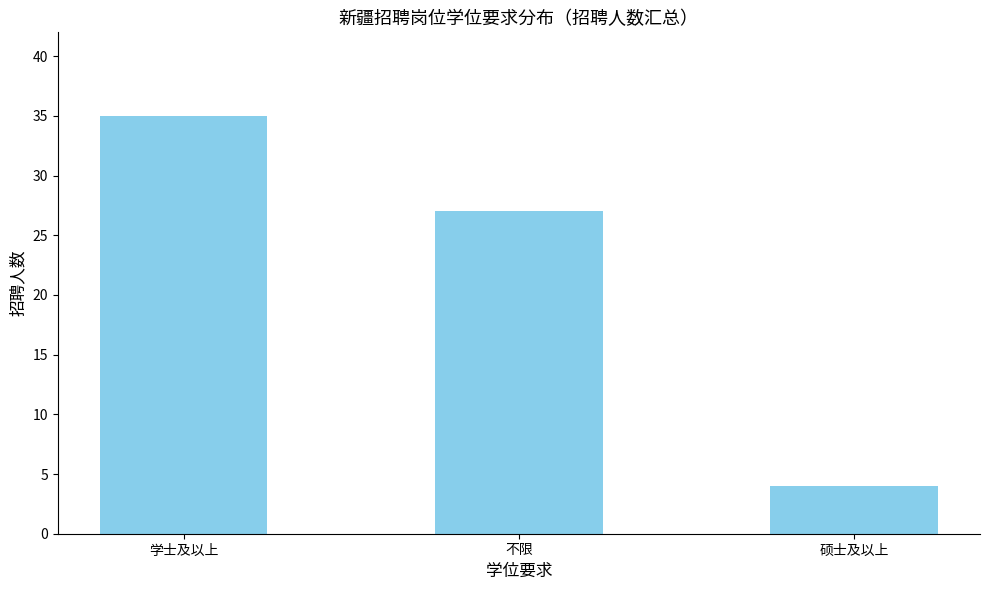

How many categories are shown in the chart?

3